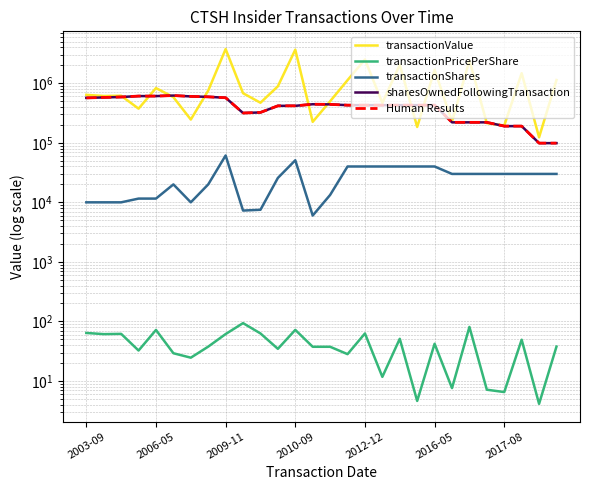

At how many categories does at least one series exceed 3376080?

2